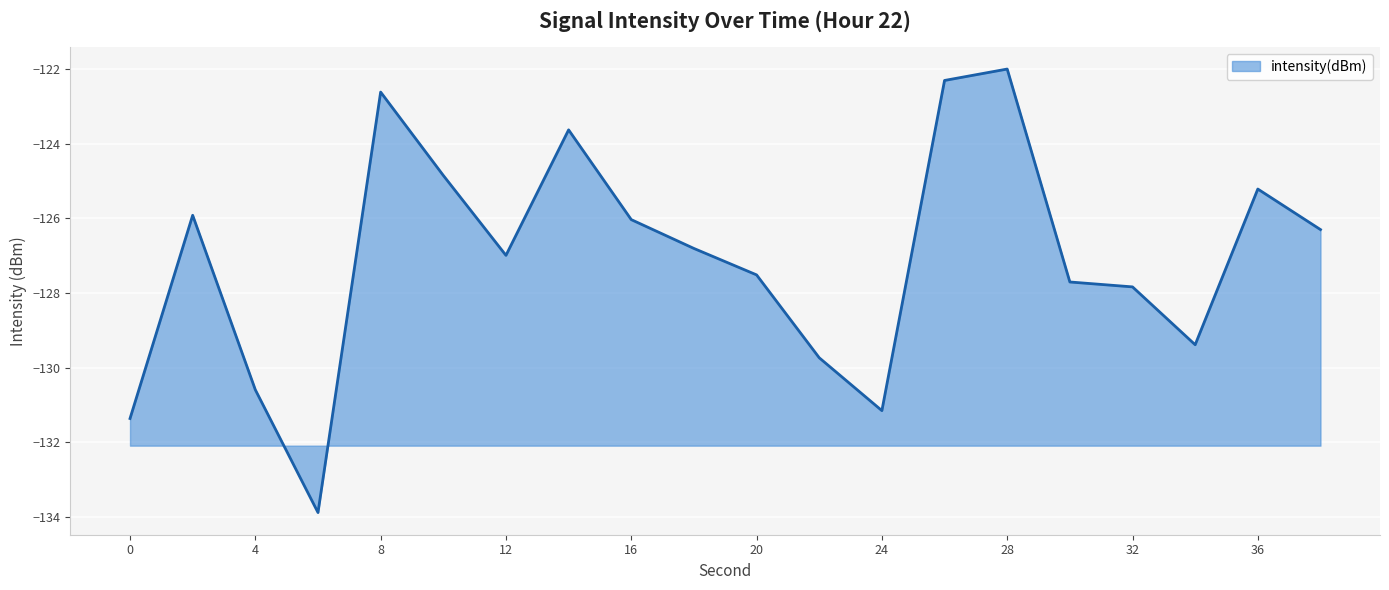

Reading right to left, list all the values displayed in this chart.

-126.3	-125.2	-129.4	-127.8	-127.7	-122.0	-122.3	-131.2	-129.7	-127.5	-126.8	-126.0	-123.6	-127.0	-124.9	-122.6	-133.9	-130.6	-125.9	-131.4